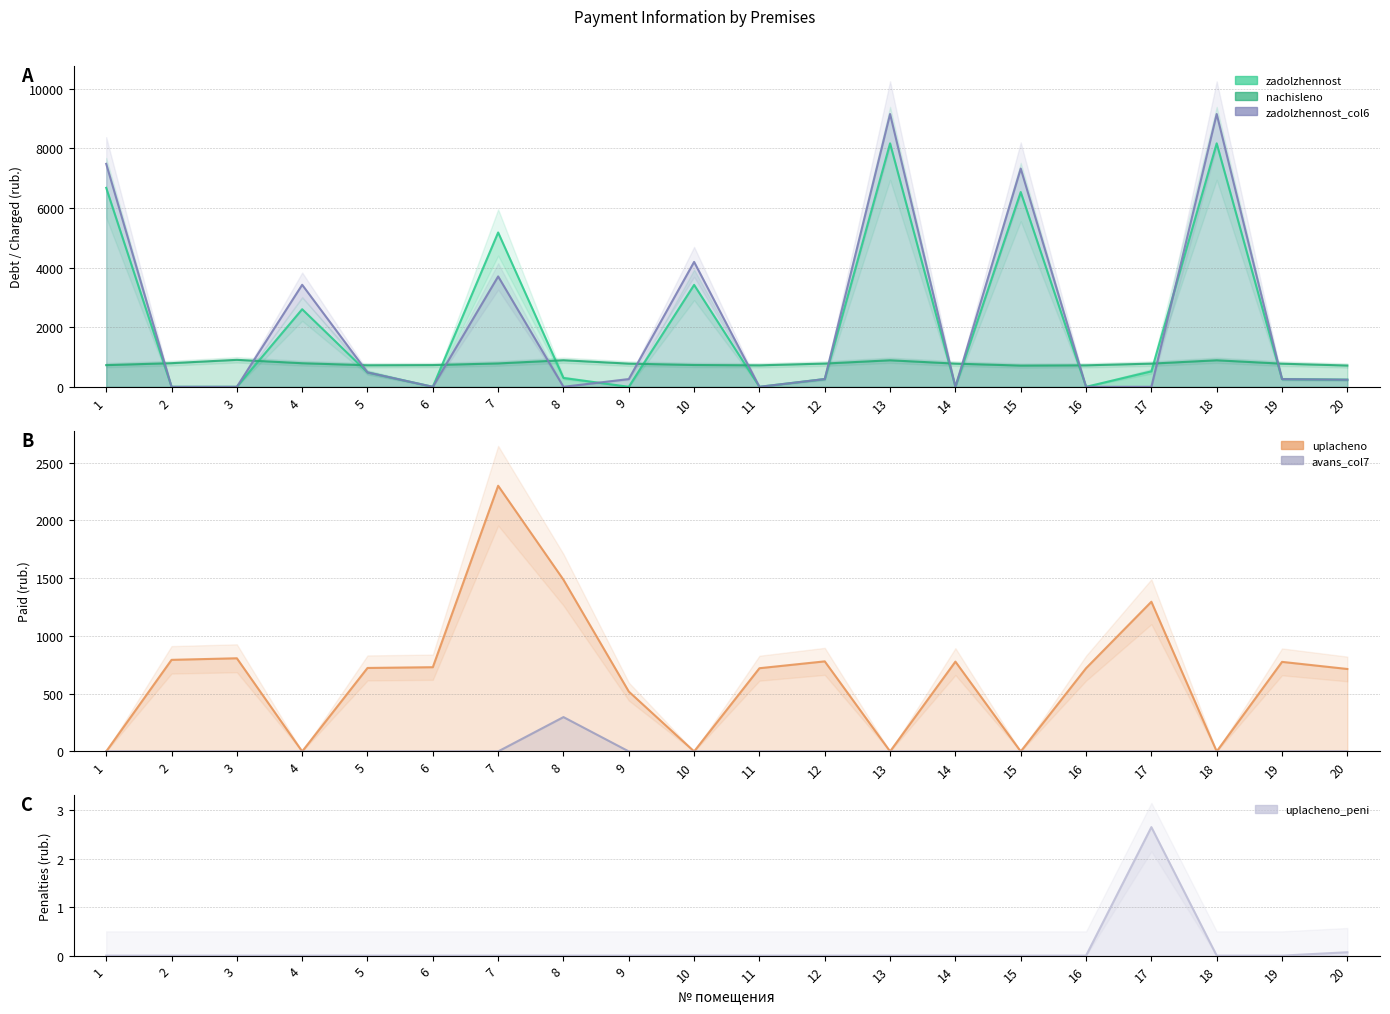

Is the value of zadolzhennost_col6 at 18 greater than the value of zadolzhennost at 4?

Yes